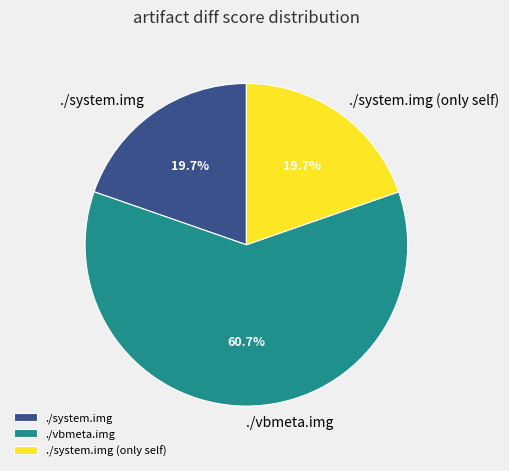

Do ./vbmeta.img and ./system.img (only self) together represent more than half of the pie?

Yes